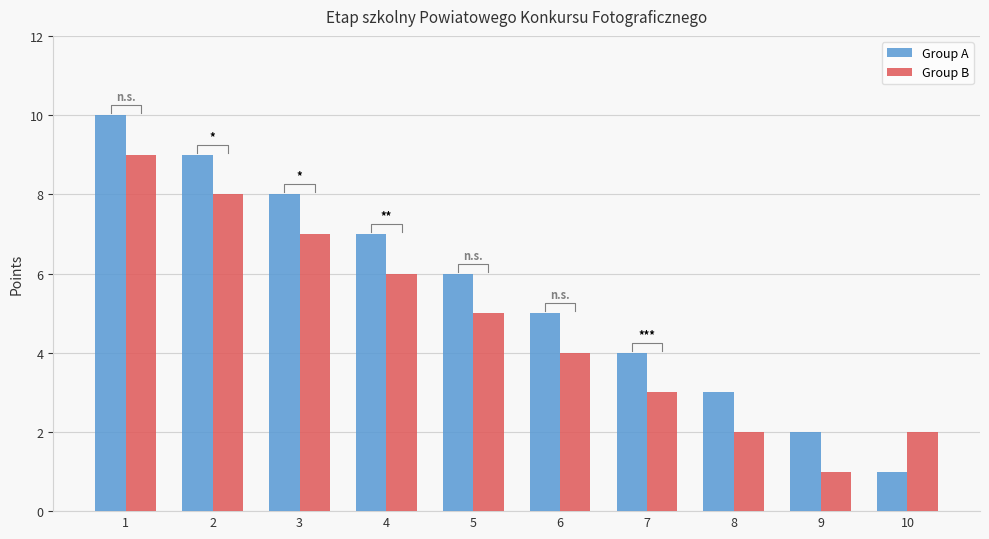

Reading left to right, list all the values displayed in this chart.

Group A: 1=10	2=9	3=8	4=7	5=6	6=5	7=4	8=3	9=2	10=1
Group B: 1=9	2=8	3=7	4=6	5=5	6=4	7=3	8=2	9=1	10=2